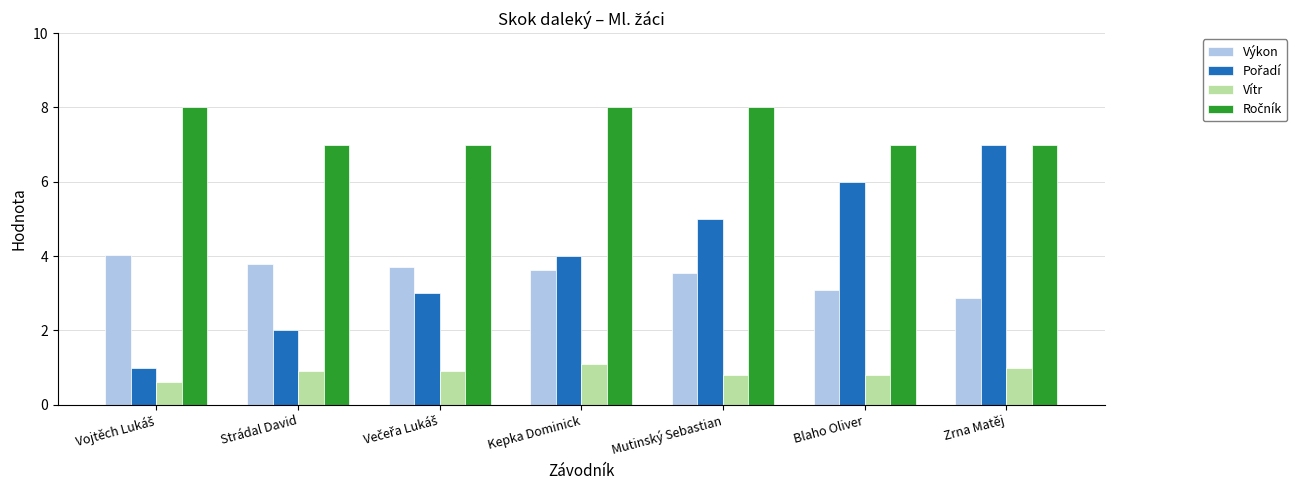

What is the minimum value shown in the chart?

0.6